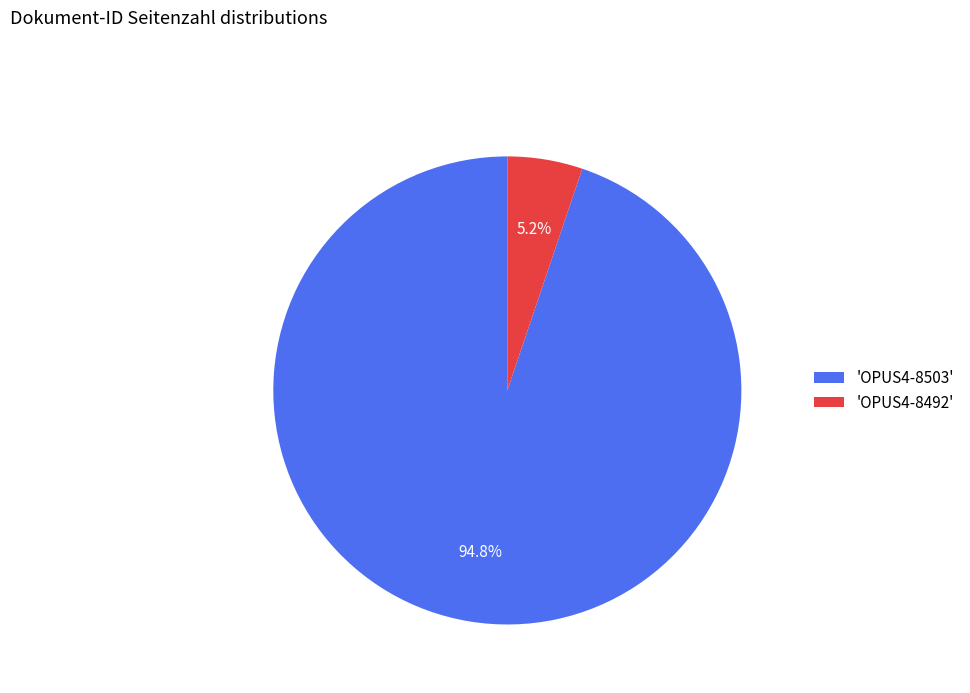

To the nearest percent, what is the difference between the largest and smallest slice percentages?

90%